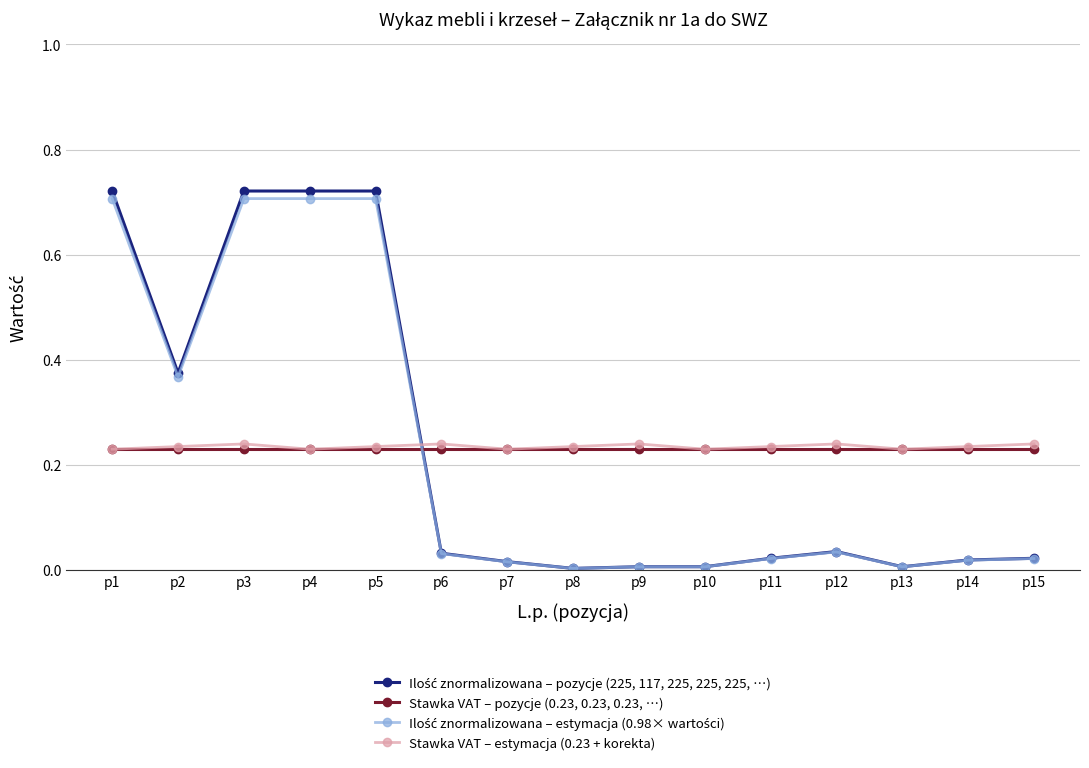

True or false: Stawka VAT – estymacja (0.23 + korekta) has more than 1 points higher than both neighbors.

True